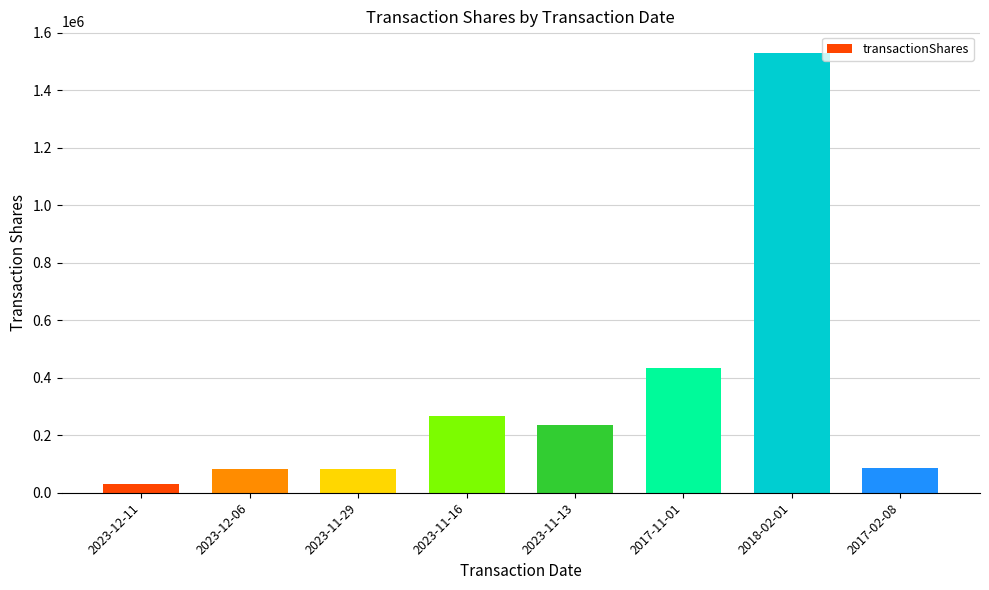

At which category does the chart reach its peak across all series?

2018-02-01